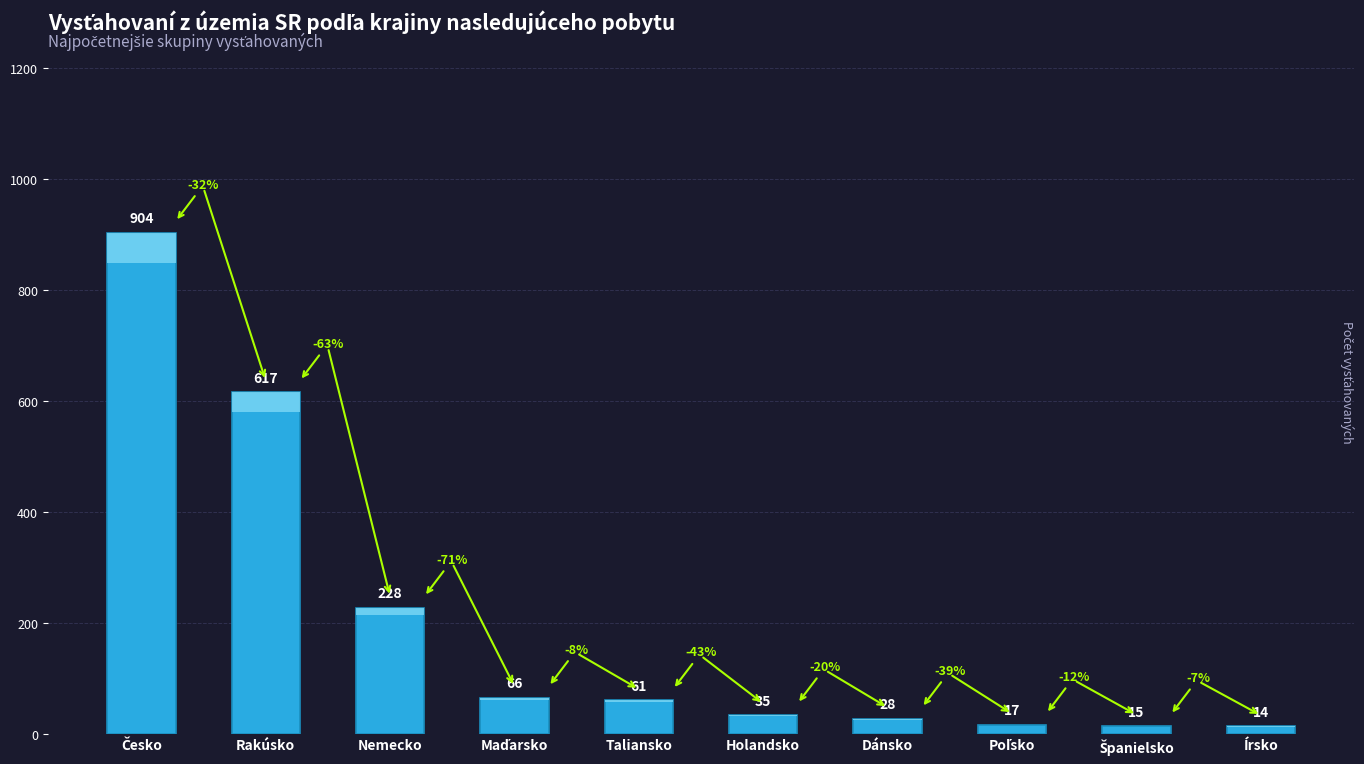

At which label is the value closest to 459?

Rakúsko